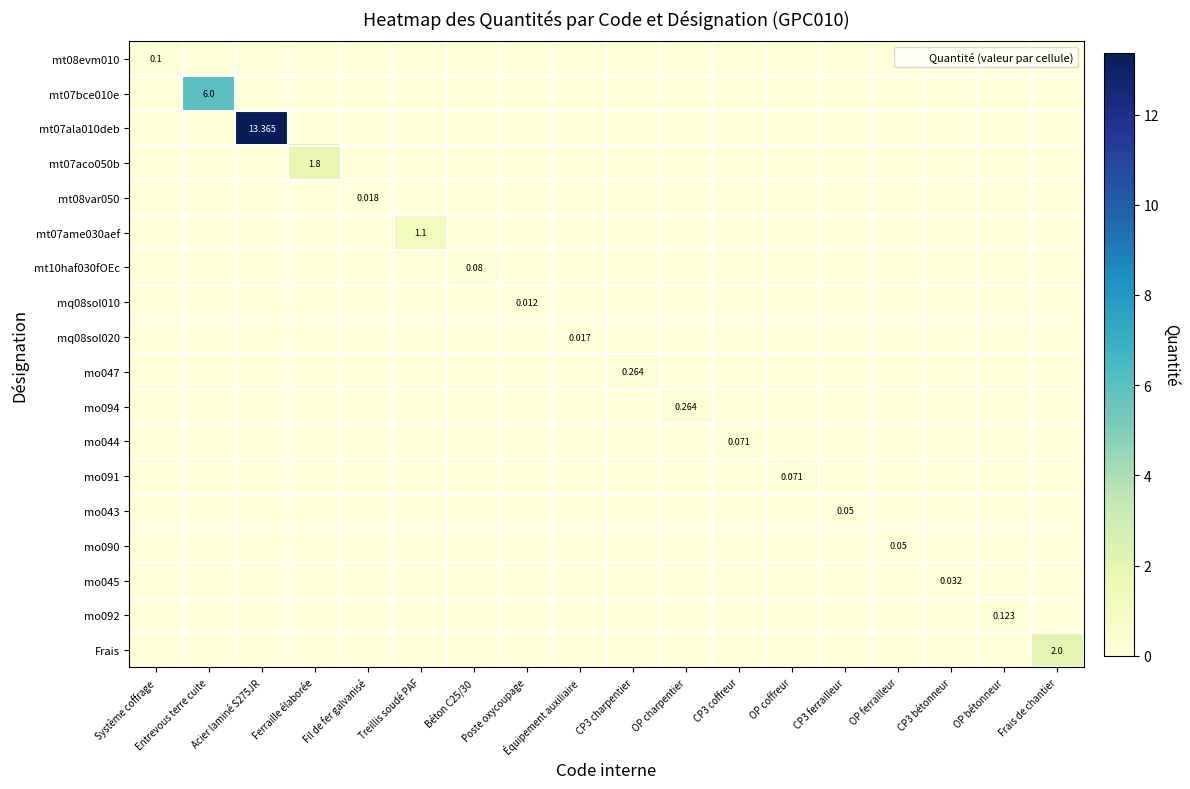

How many values in the mo092 series exceed 0?

1